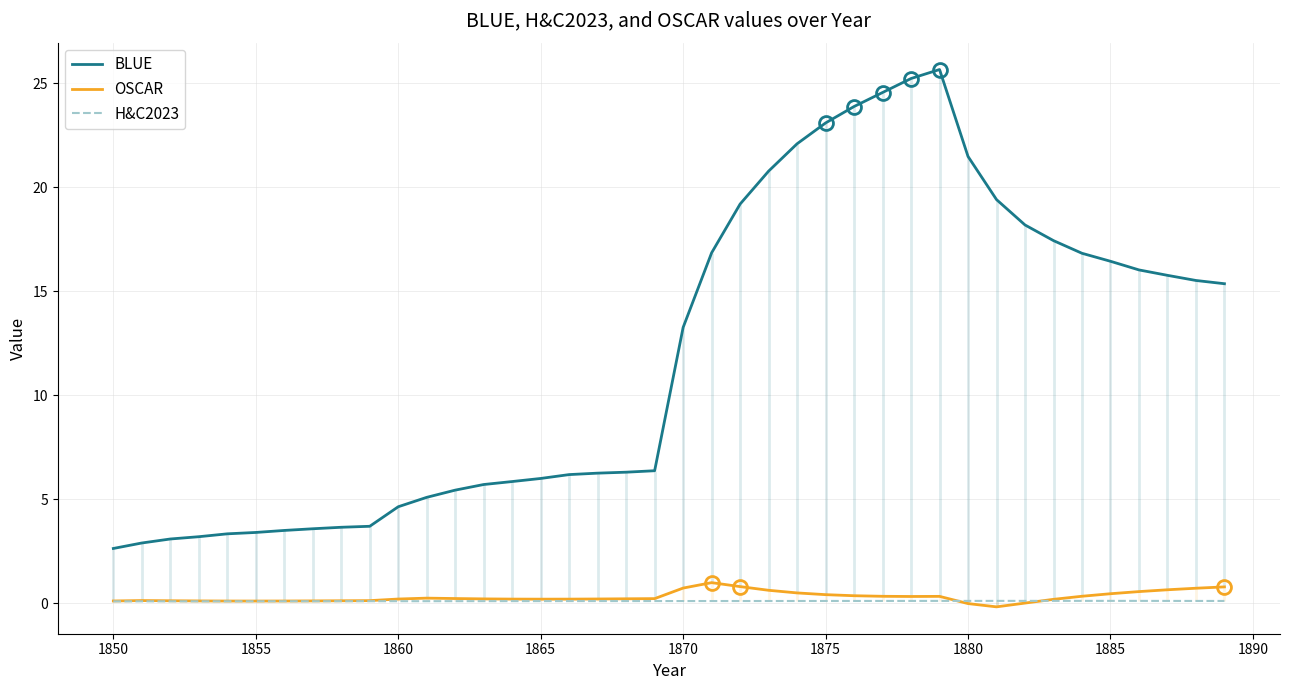

True or false: OSCAR has a value of 0.7 at 1870.

True